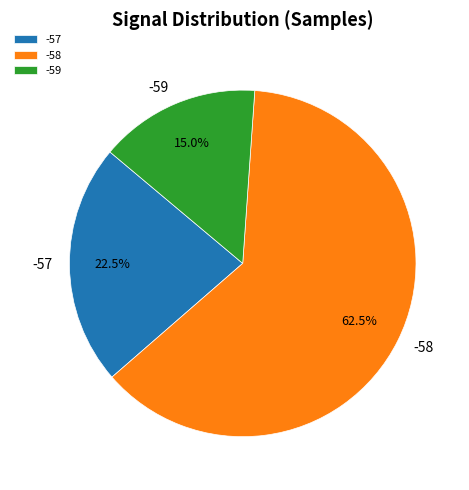

Which slice is the largest?

-58